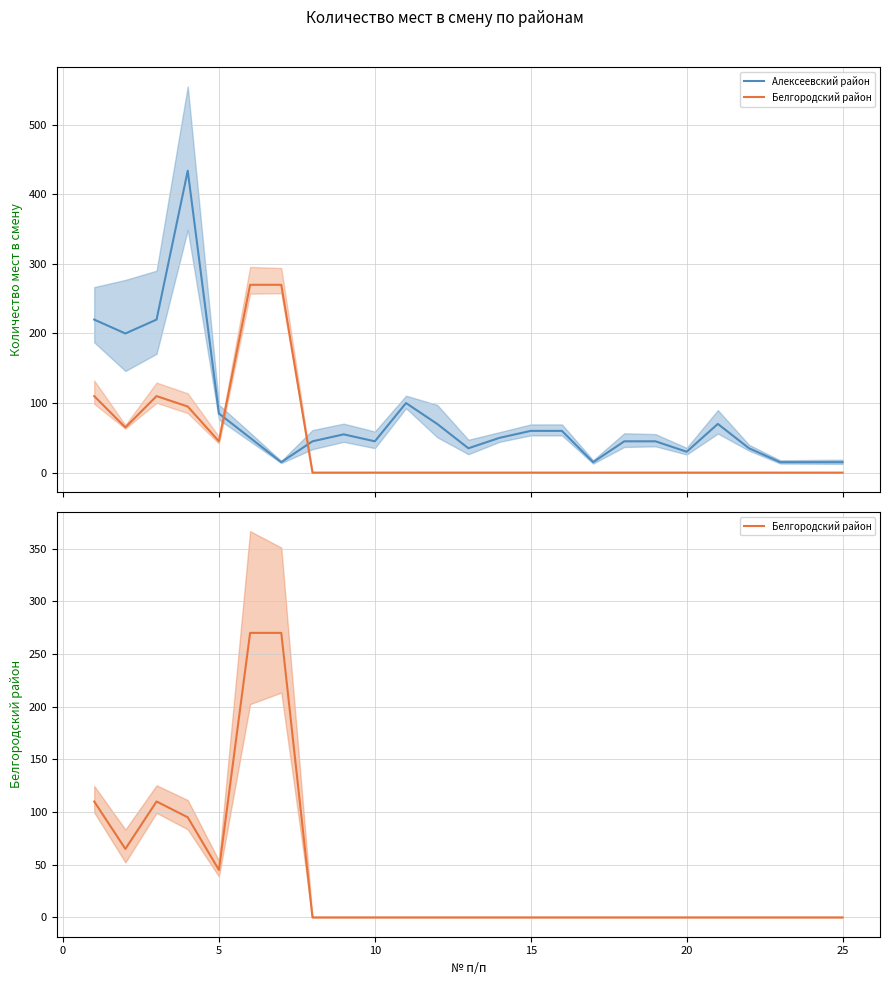

Does the chart have visible grid lines?

Yes